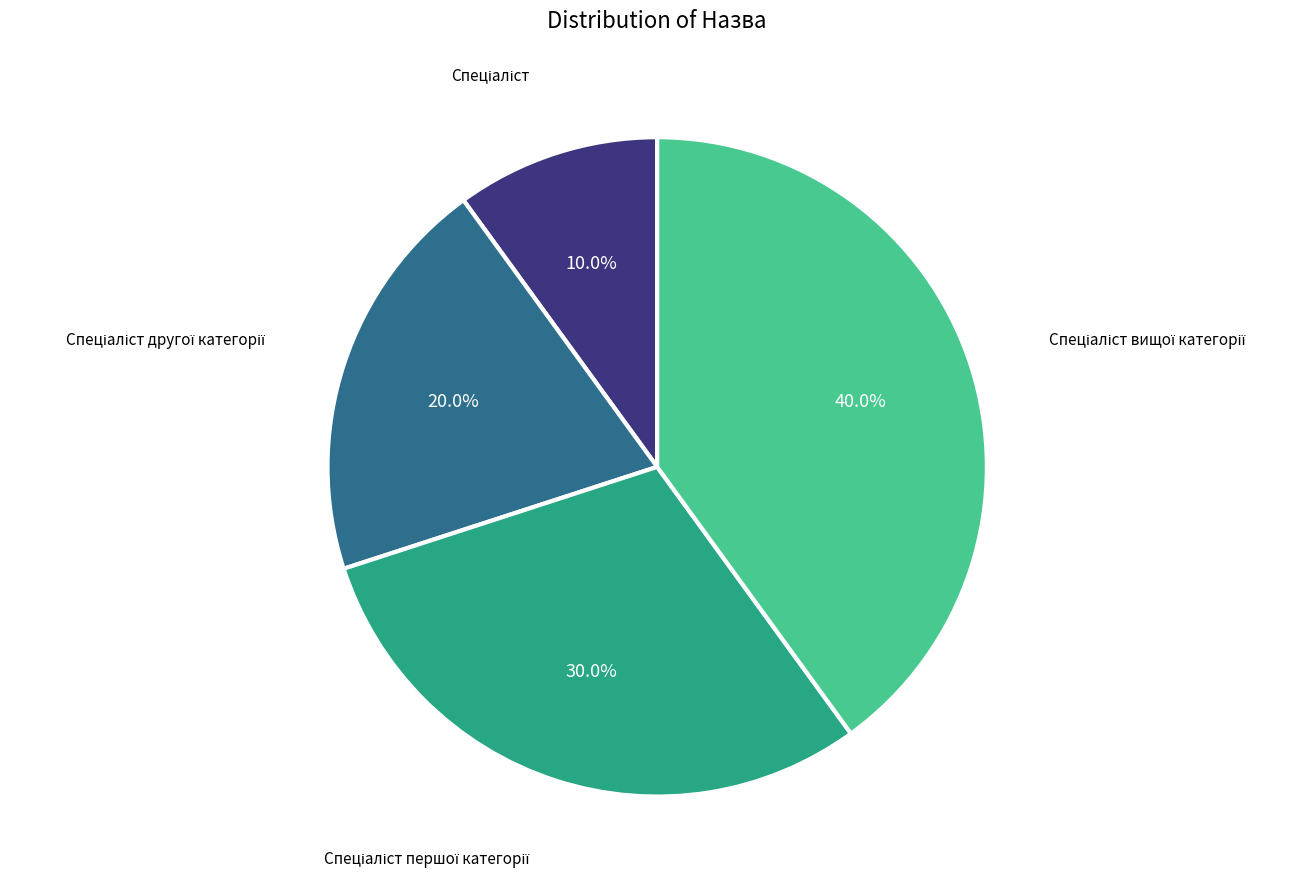

Is there any slice that represents more than half of the pie?

No